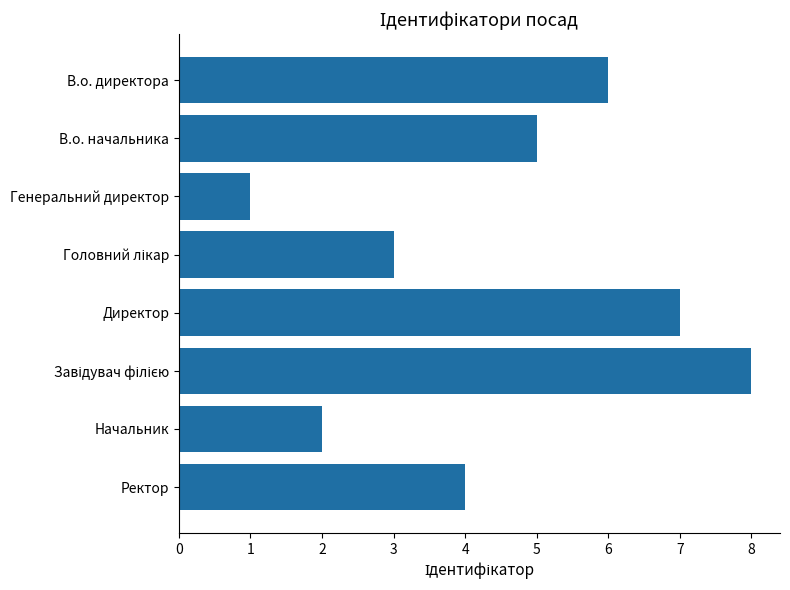

Are the bars grouped side by side (vs. stacked)?

No